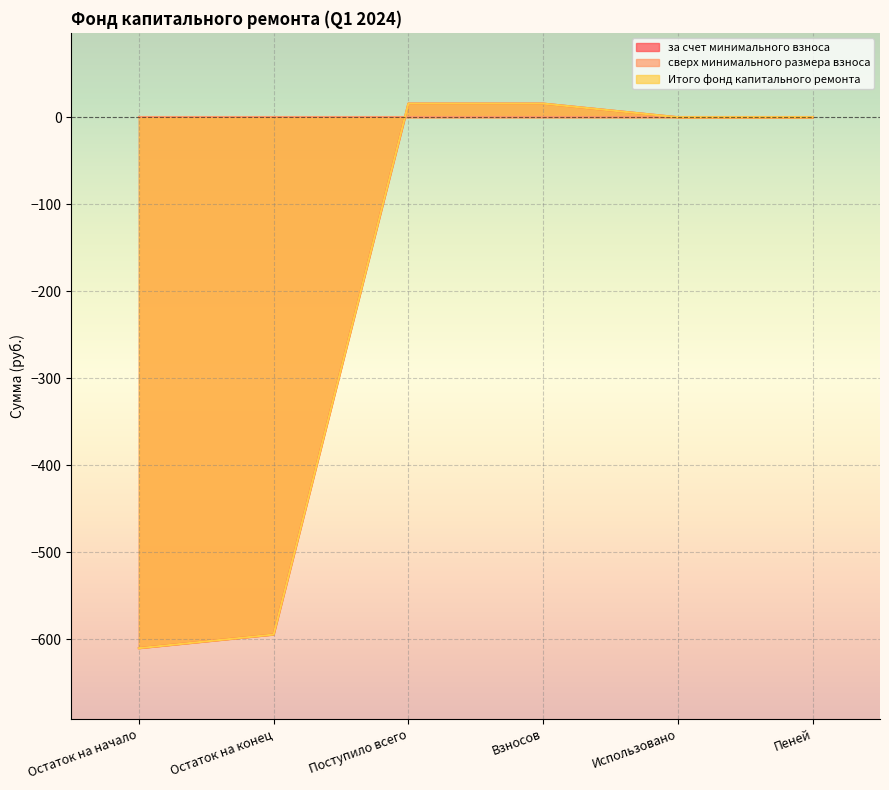

At which category is the sum across all series the highest?

Поступило всего